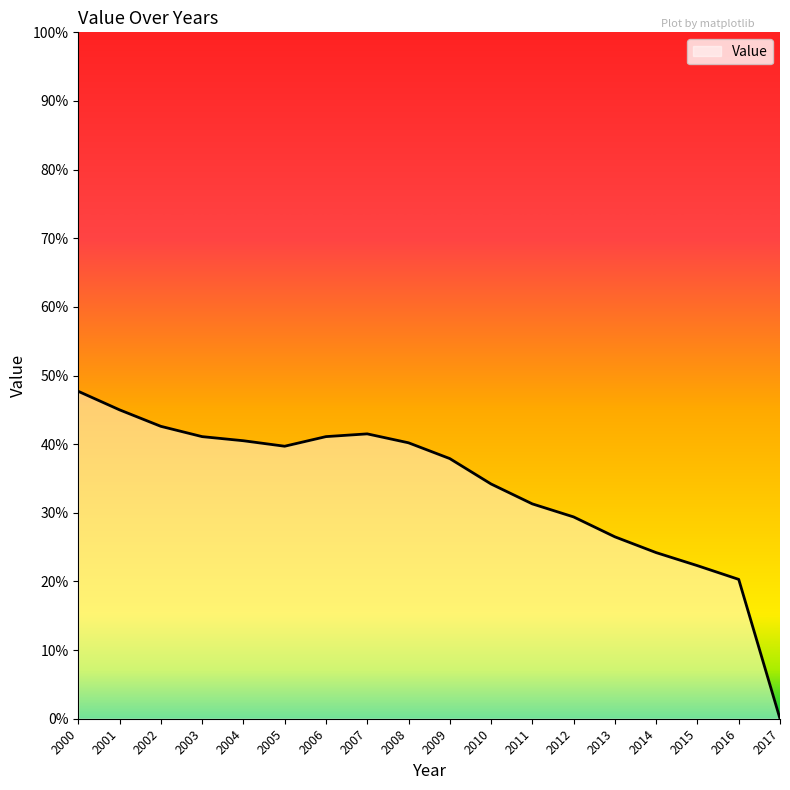

Which label corresponds to the largest value in the chart?

2000